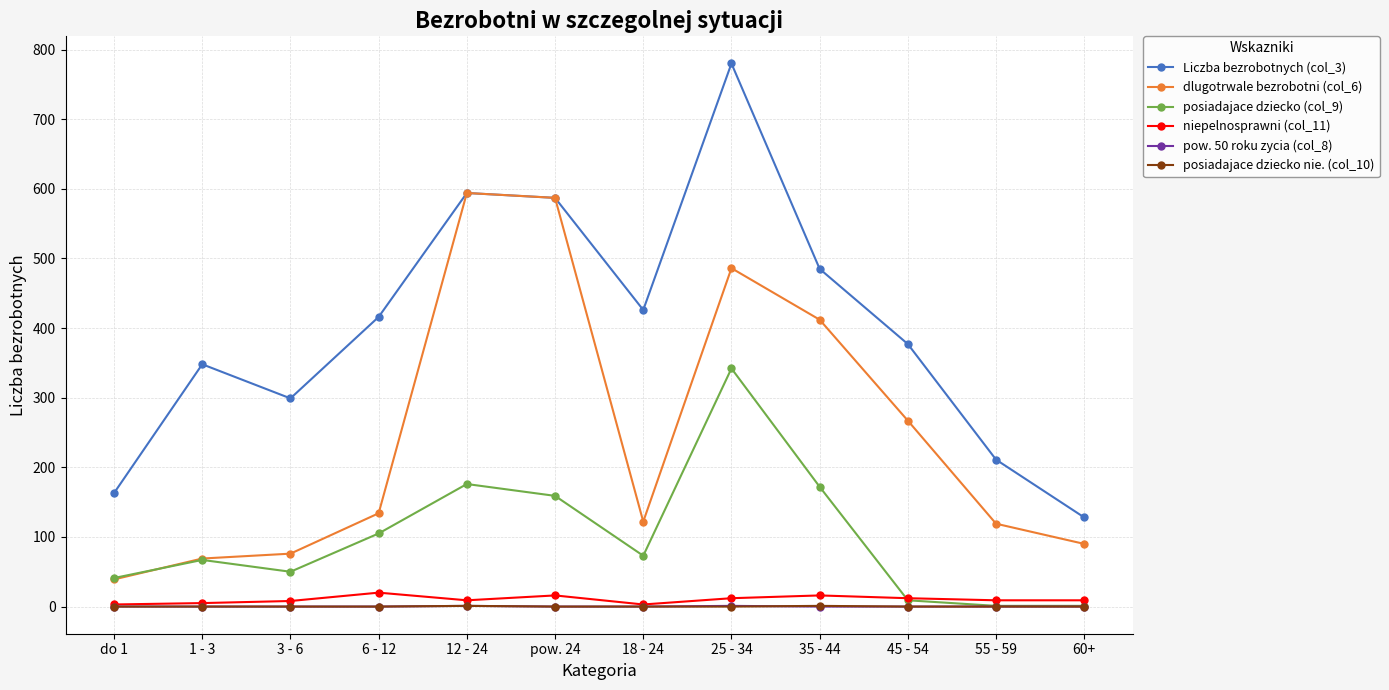

At how many categories does at least one series exceed 149?

11